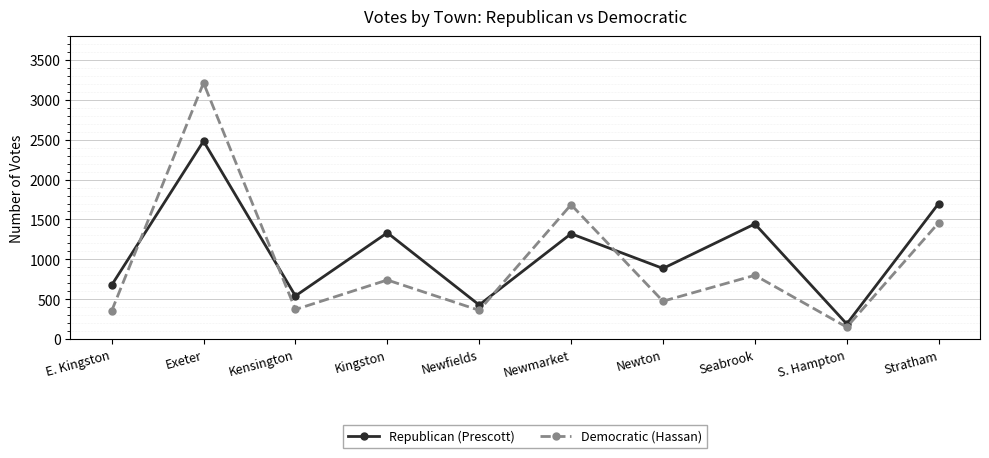

Is it true that Republican (Prescott) equals 884 at Stratham?

False